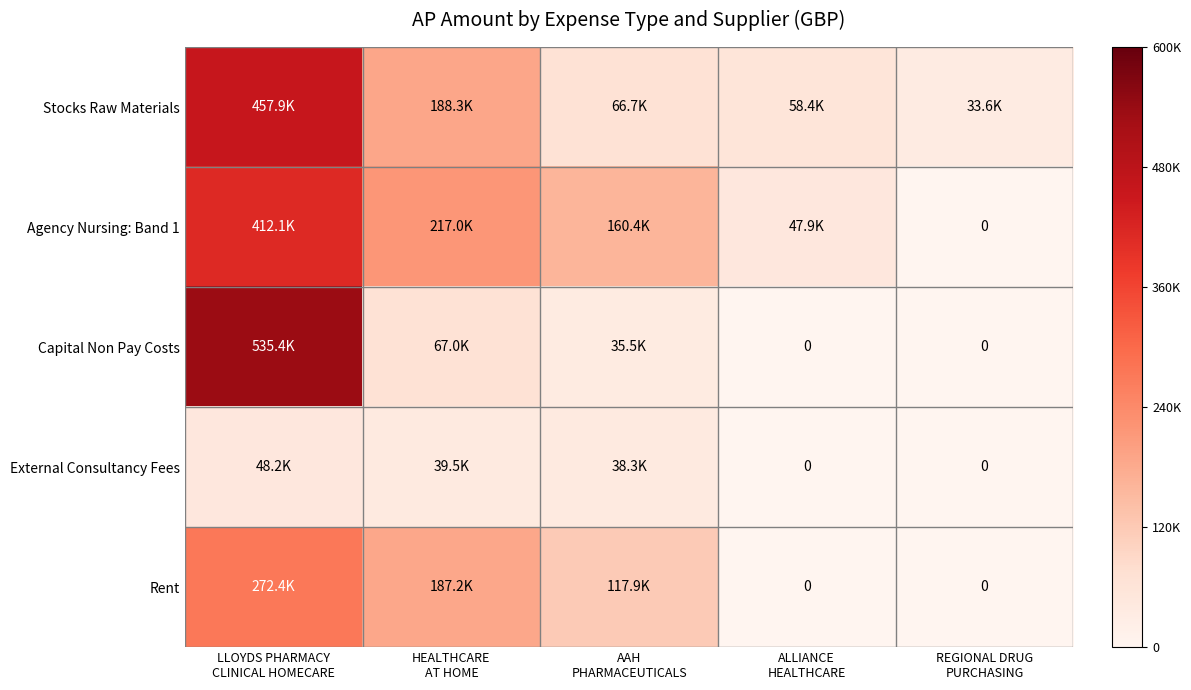

Count the number of categories in the chart.

5